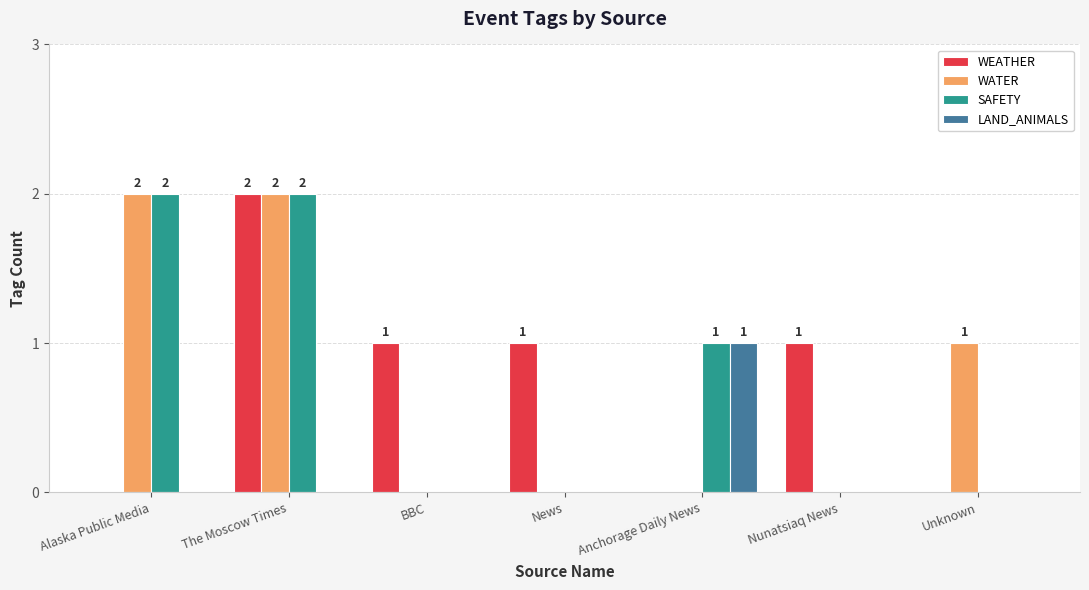

What is the sum of the SAFETY values at BBC and The Moscow Times?

2